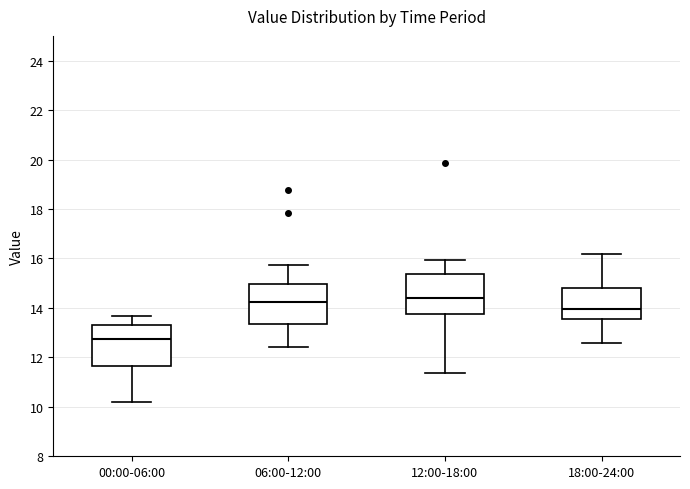

Which box has the lowest median line?

00:00-06:00